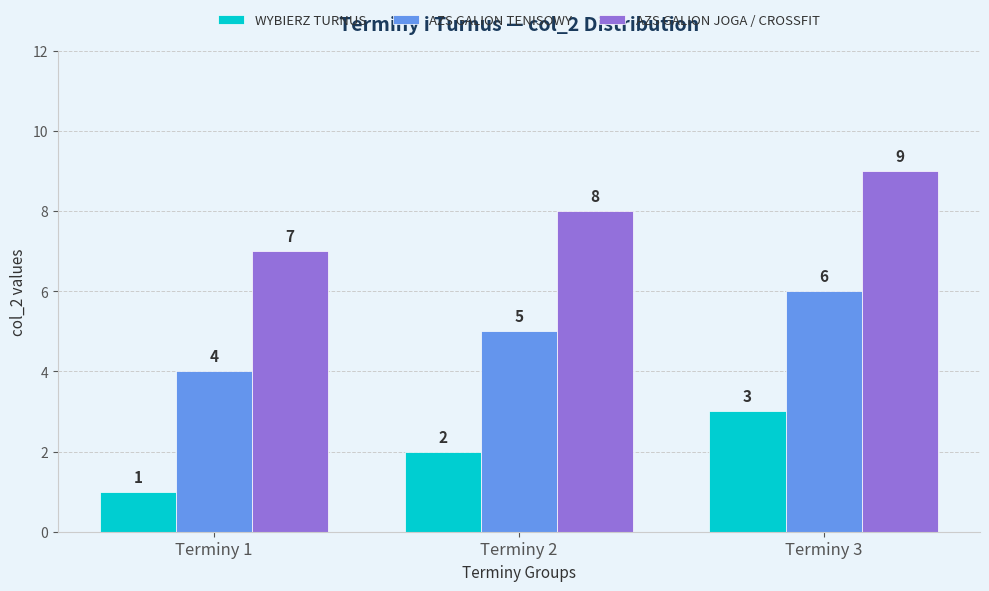

Reading left to right, extract all data points from this chart.

WYBIERZ TURNUS: 1	2	3
AZS GALION TENISOWY: 4	5	6
AZS GALION JOGA / CROSSFIT: 7	8	9